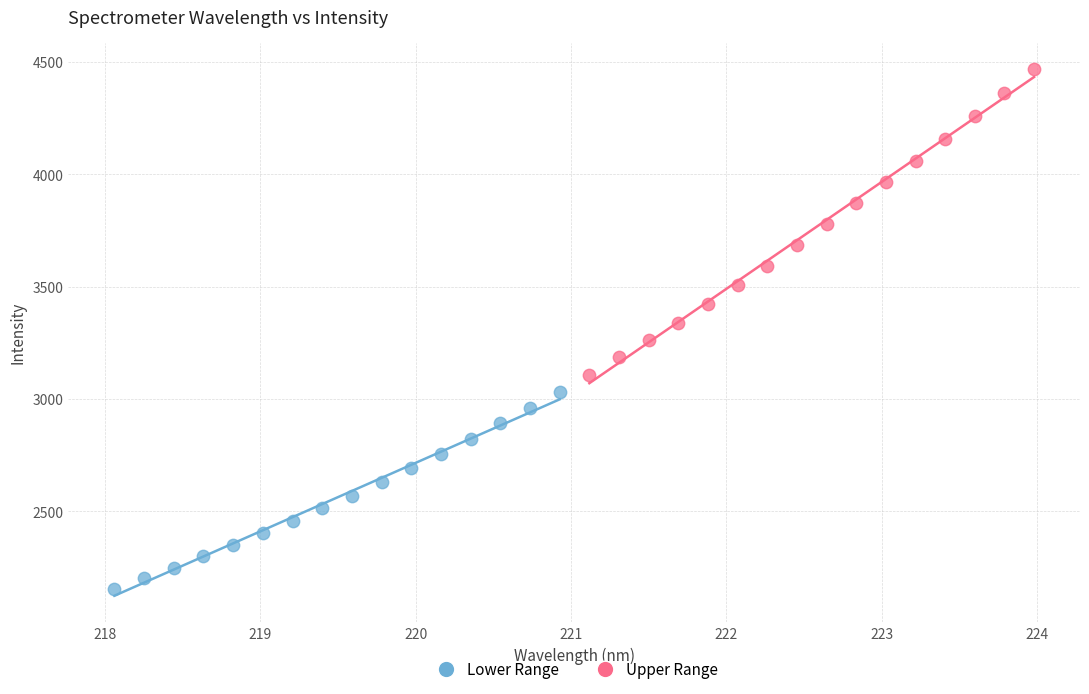

Which series has the widest spread of Y values?

Upper Range